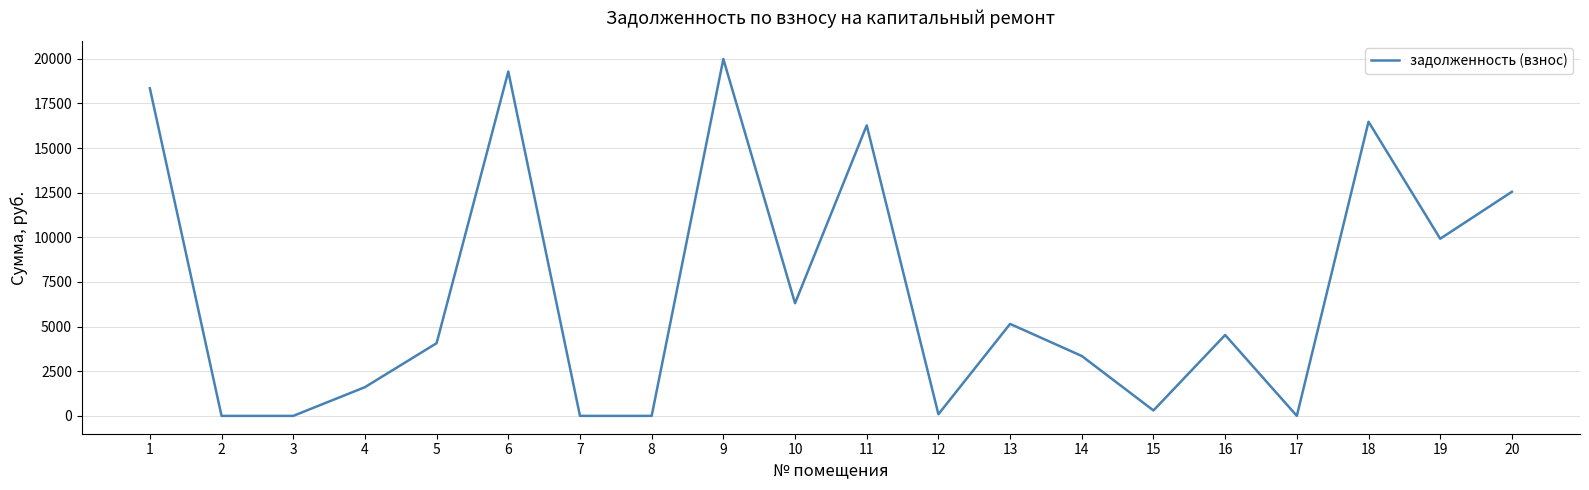

How many lines are shown in the chart?

1